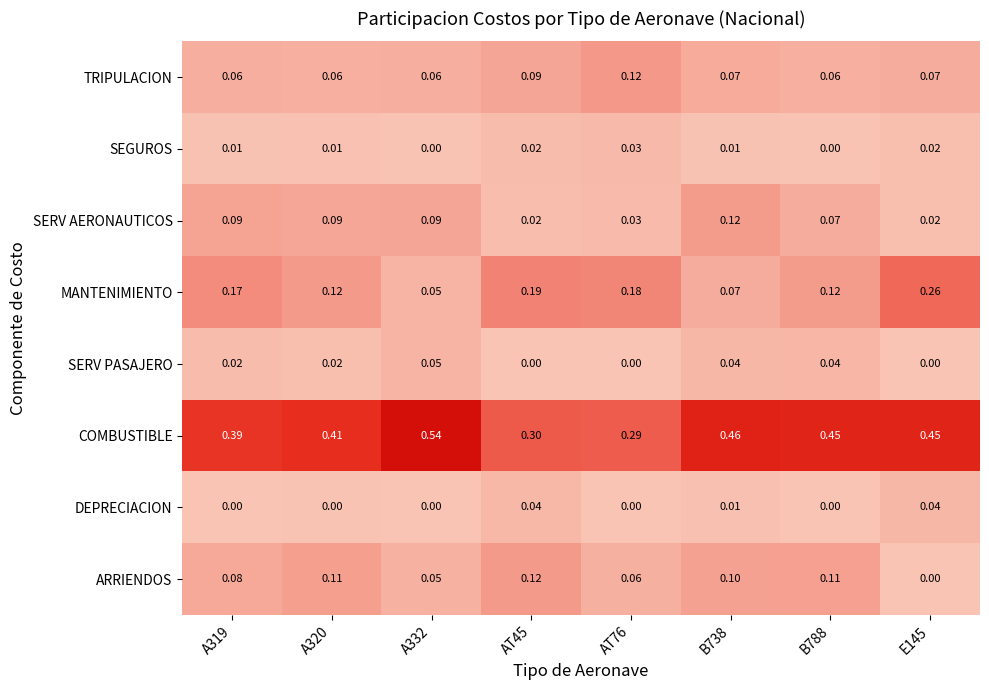

Which series has the largest total across all categories?

COMBUSTIBLE